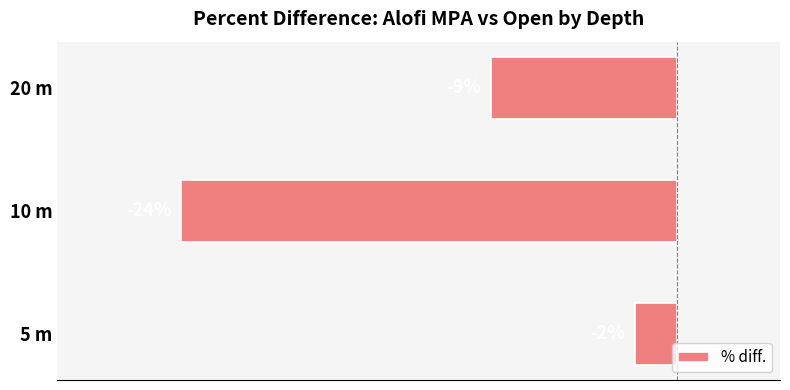

Which category has the highest value across all series?

5 m